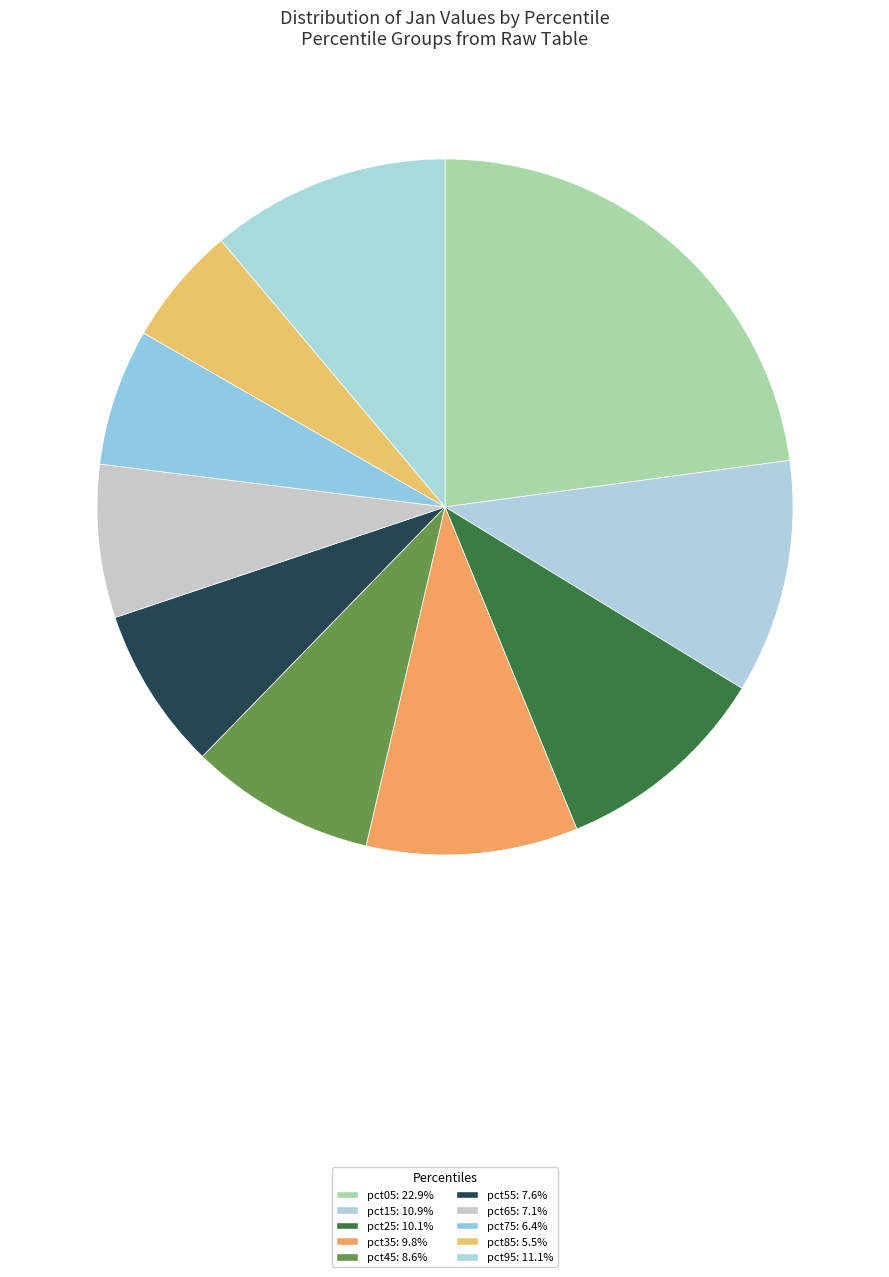

How many slices are in this pie chart?

10